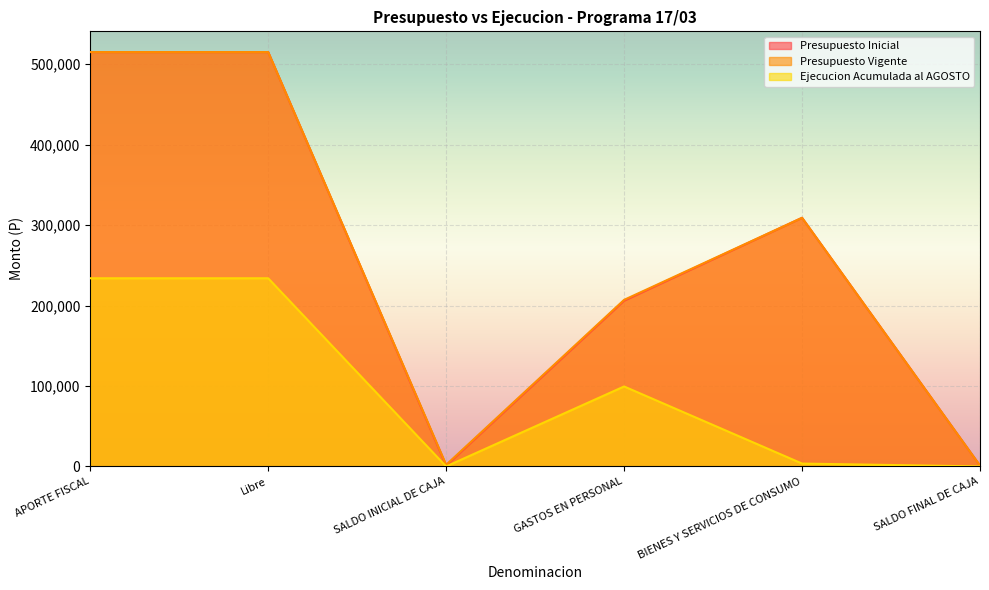

Is the value of Presupuesto Vigente at APORTE FISCAL greater than the value of Presupuesto Inicial at BIENES Y SERVICIOS DE CONSUMO?

Yes